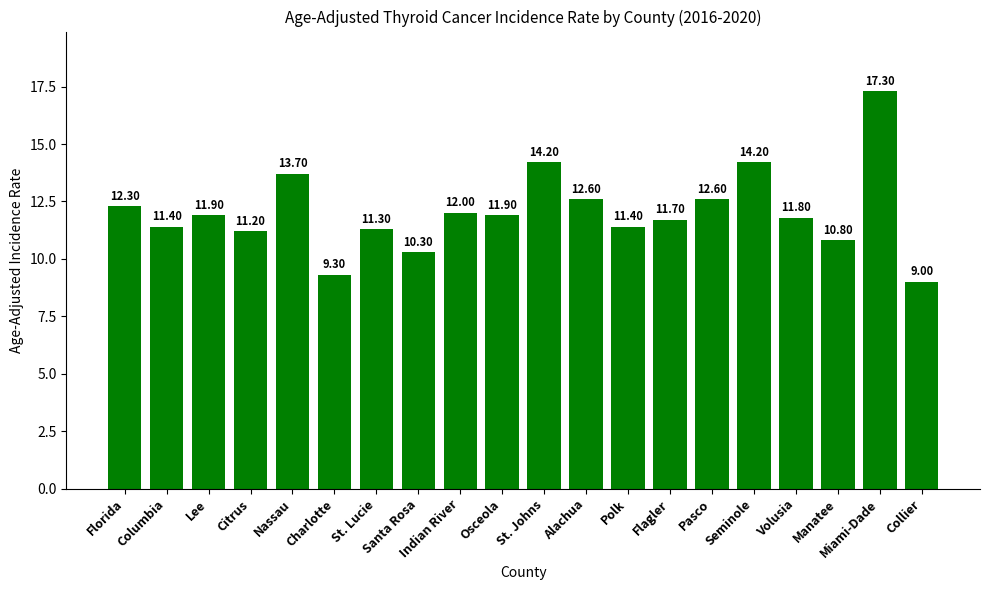

The value at Seminole is 23.4. True or false?

False